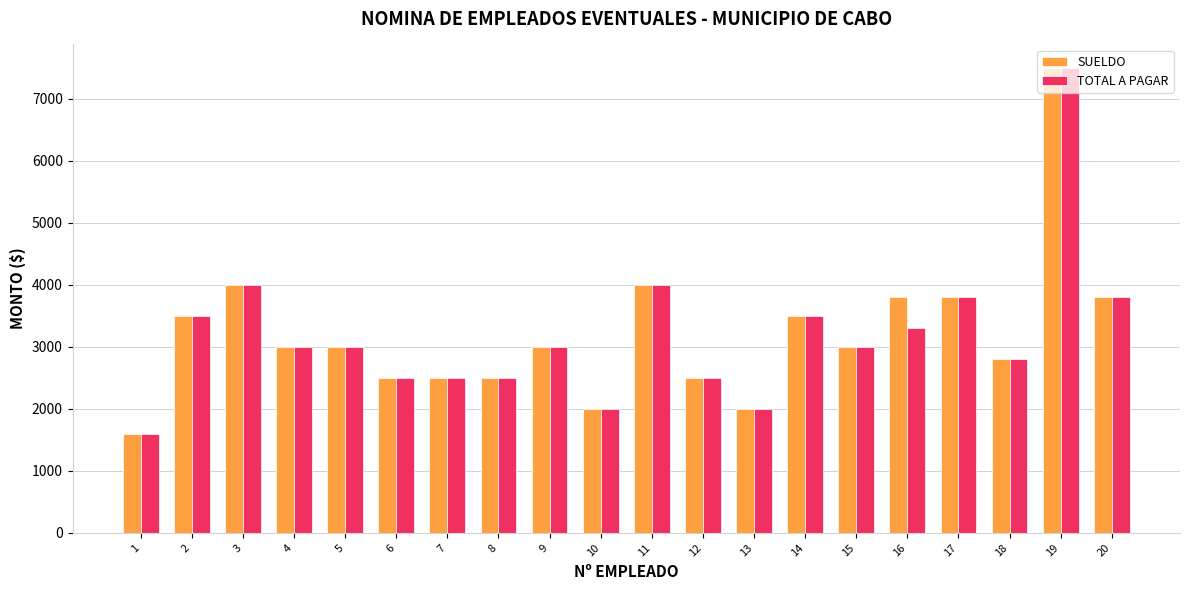

What is the value of the SUELDO bar at the 14th from the left?

3500